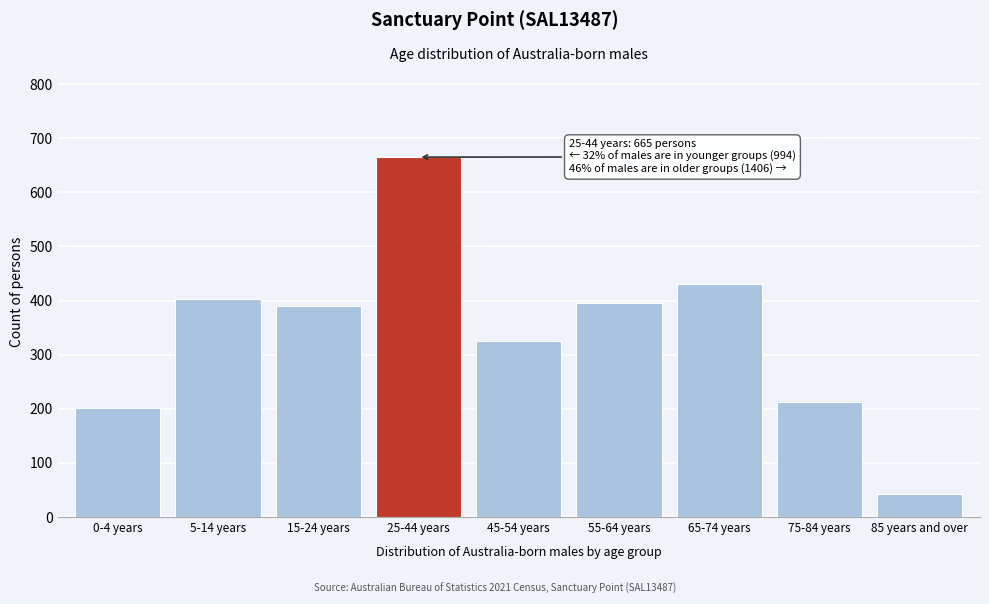

Reading left to right, what are all the values shown in this chart?

0-4 years=202	5-14 years=403	15-24 years=389	25-44 years=665	45-54 years=326	55-64 years=395	65-74 years=430	75-84 years=213	85 years and over=42